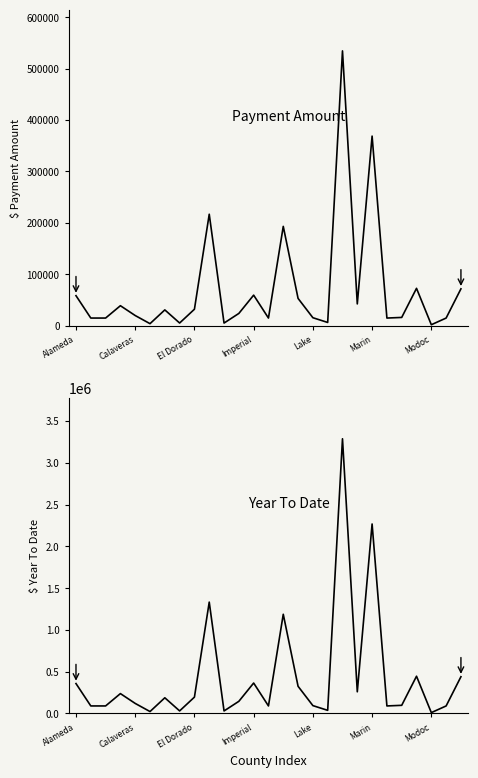

What is the difference between the maximum and minimum values in the Payment Amount series?

532873.4